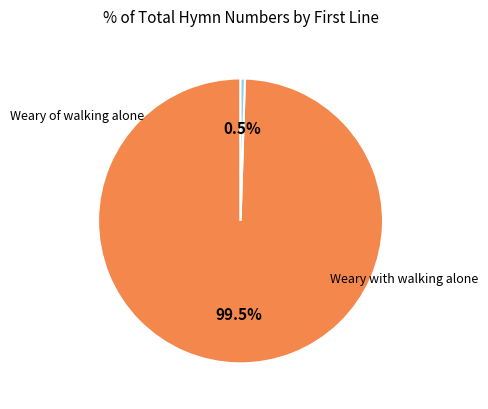

Is it true that Weary of walking alone is 85% of the pie?

False